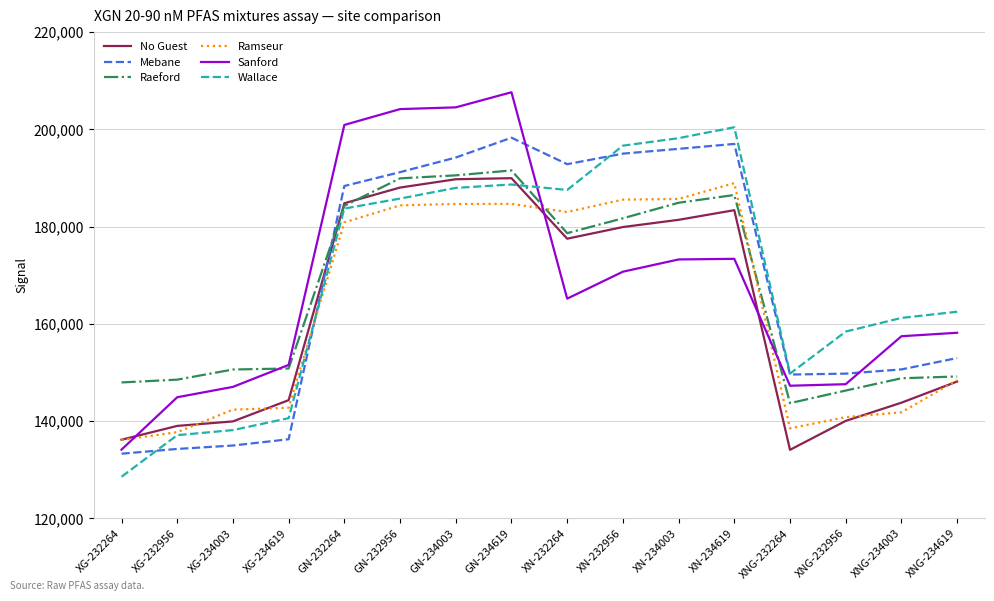

In Wallace, how many points are higher than both neighbors (excluding endpoints)?

2